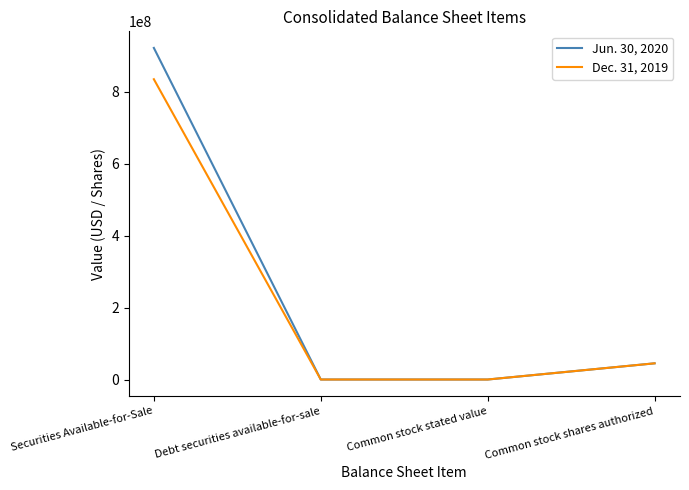

True or false: Jun. 30, 2020 has more than 2 points higher than both neighbors.

False